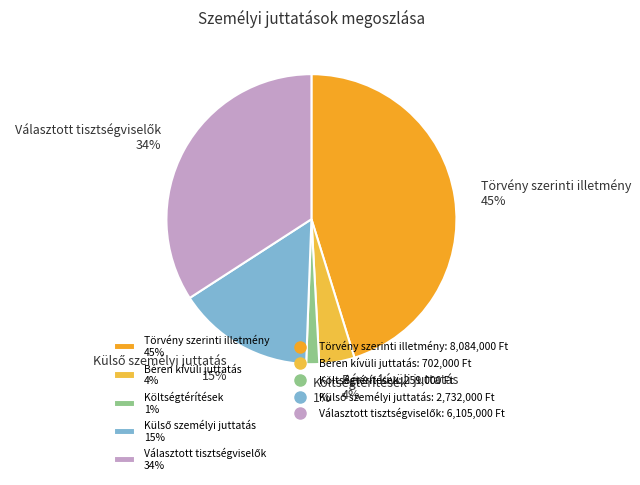

To the nearest percent, what portion does Béren kívüli juttatás 4% represent?

4%